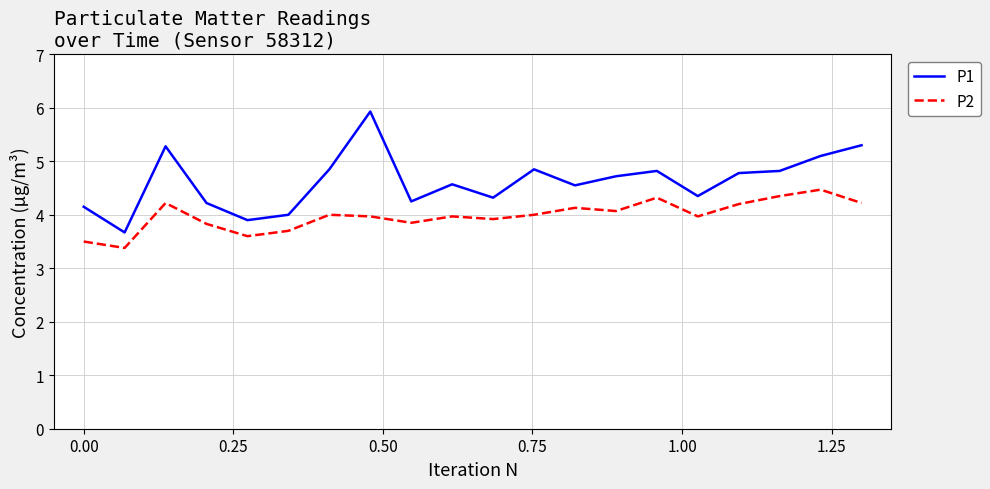

Which series has the largest range (max minus min)?

P1